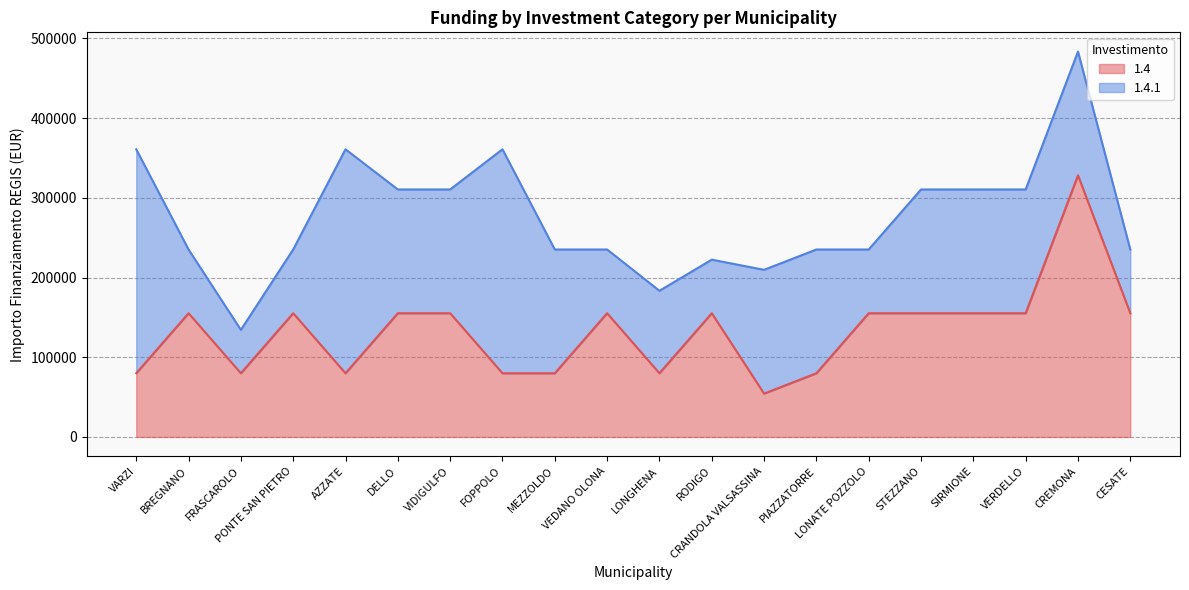

What is the smallest value displayed?

54412